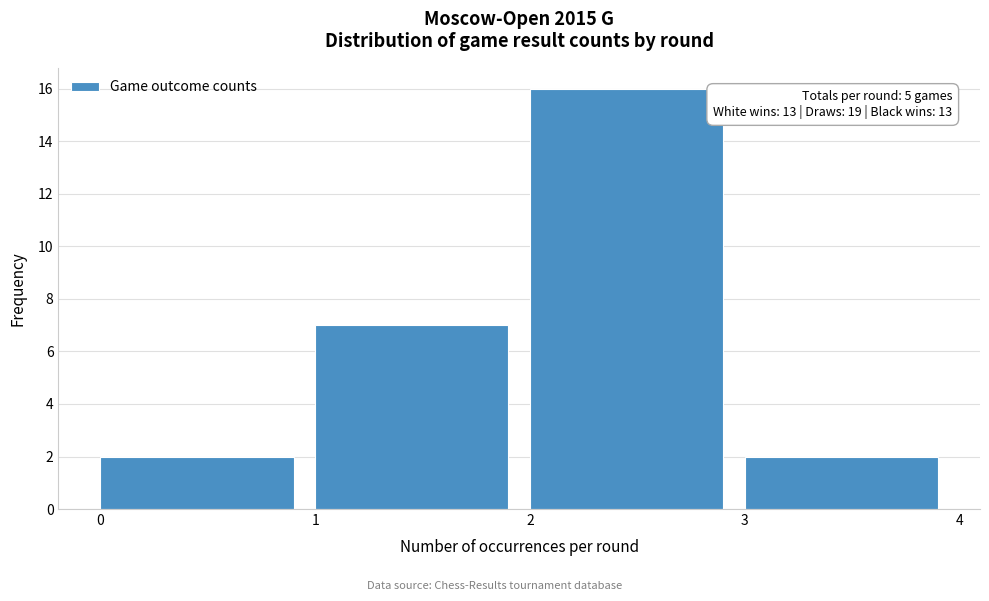

Over which range of the x-axis is the bar tallest?

2 to 3